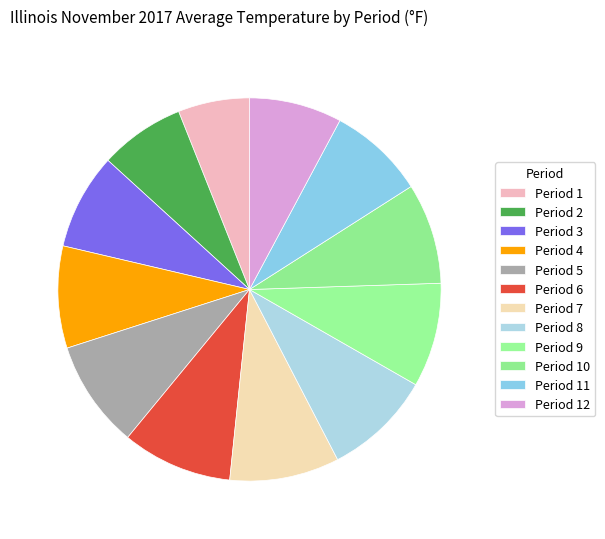

How many segments does this pie chart have?

12